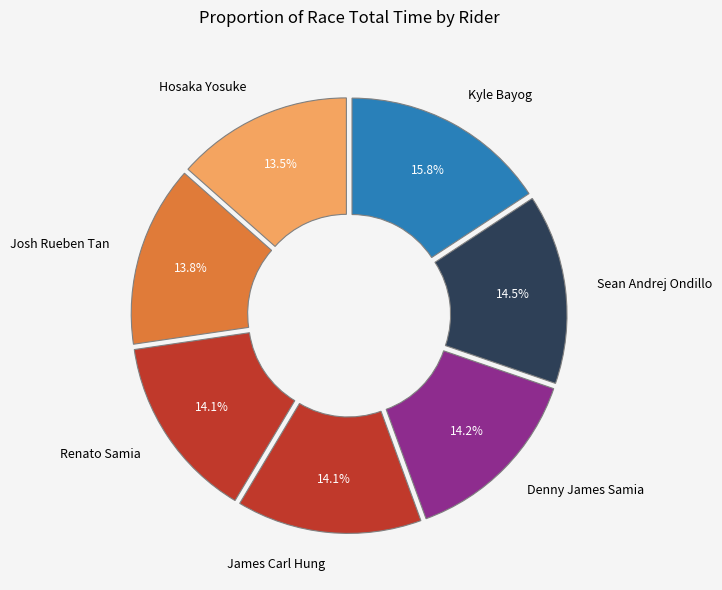

What percentage is NOT represented by Josh Rueben Tan?

86.2%